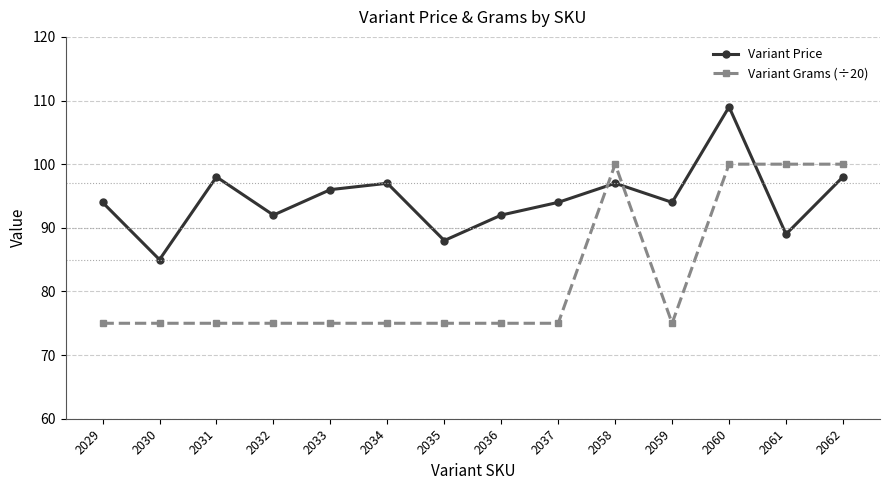

What is the average value of the Variant Grams (÷20) series?

82